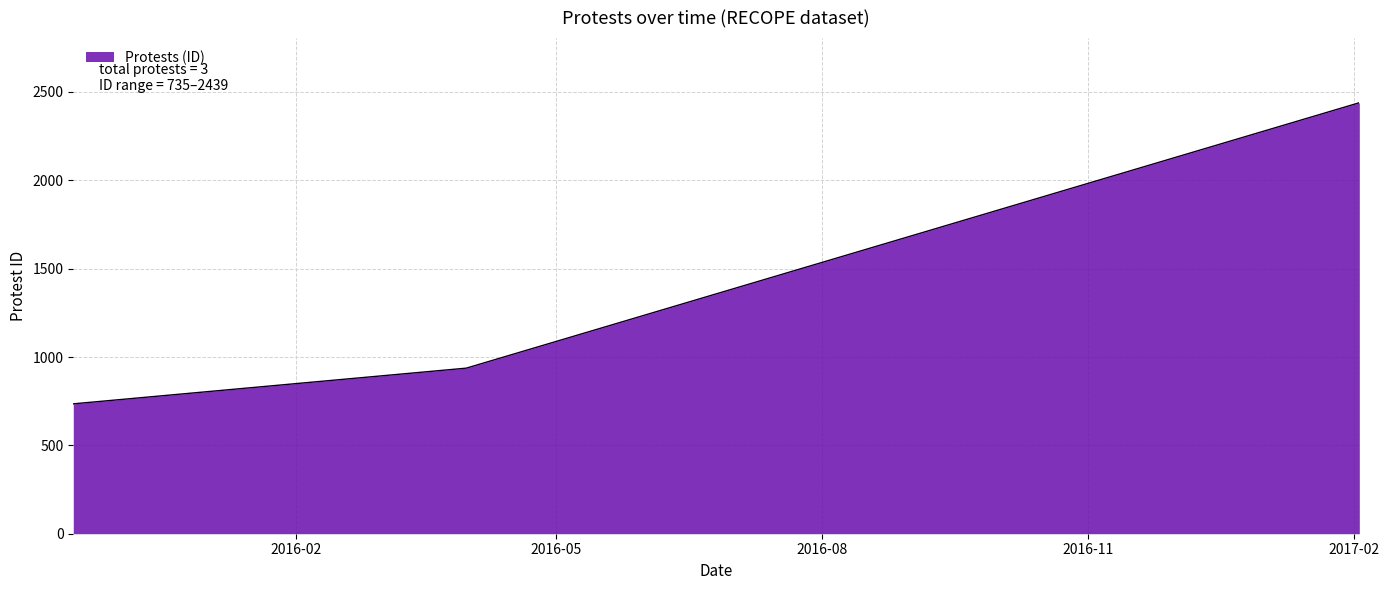

How many values are below 937?

1